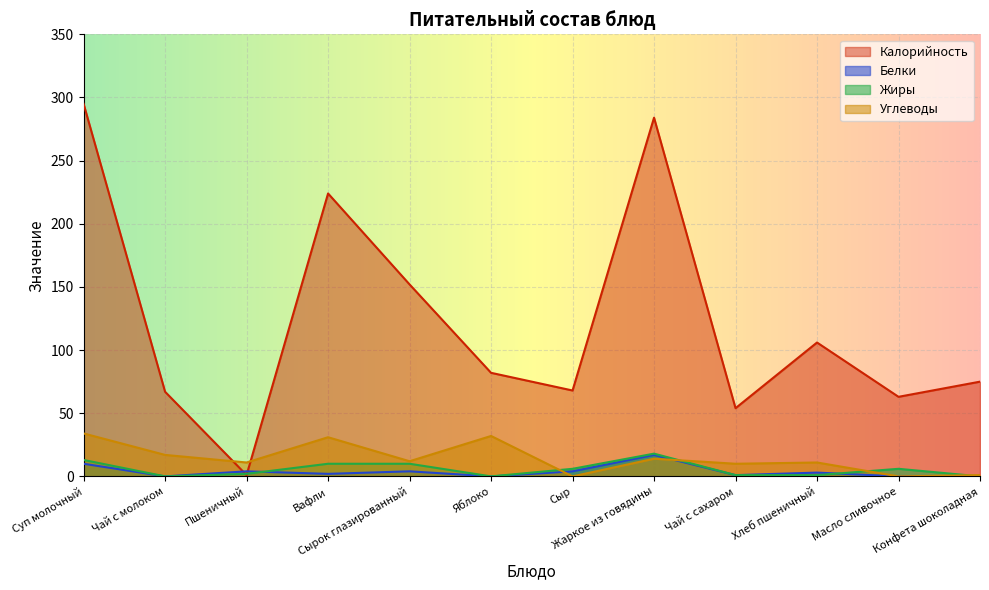

Where is the first local maximum for Углеводы?

Вафли